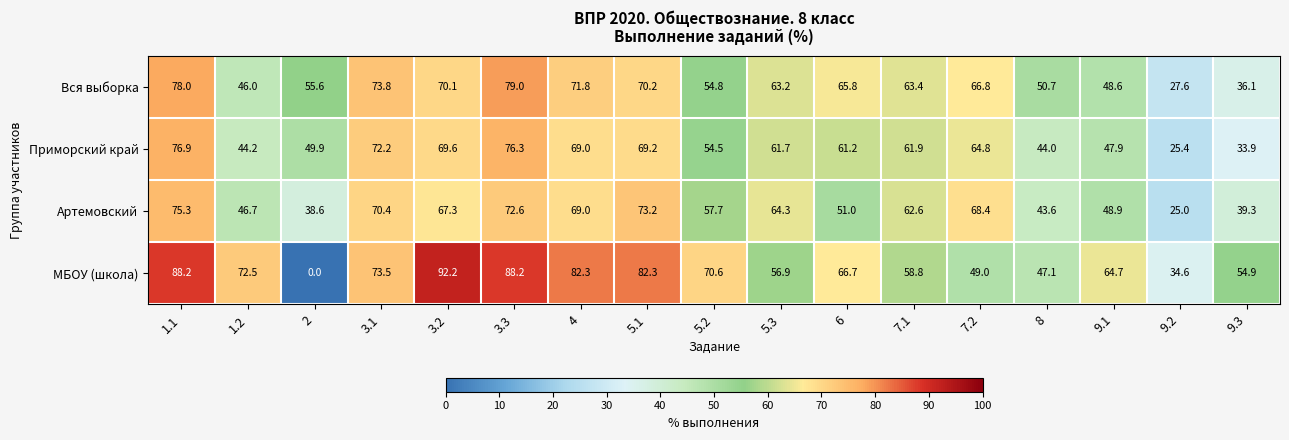

Where does the Артемовский series first go above 62?

1.1